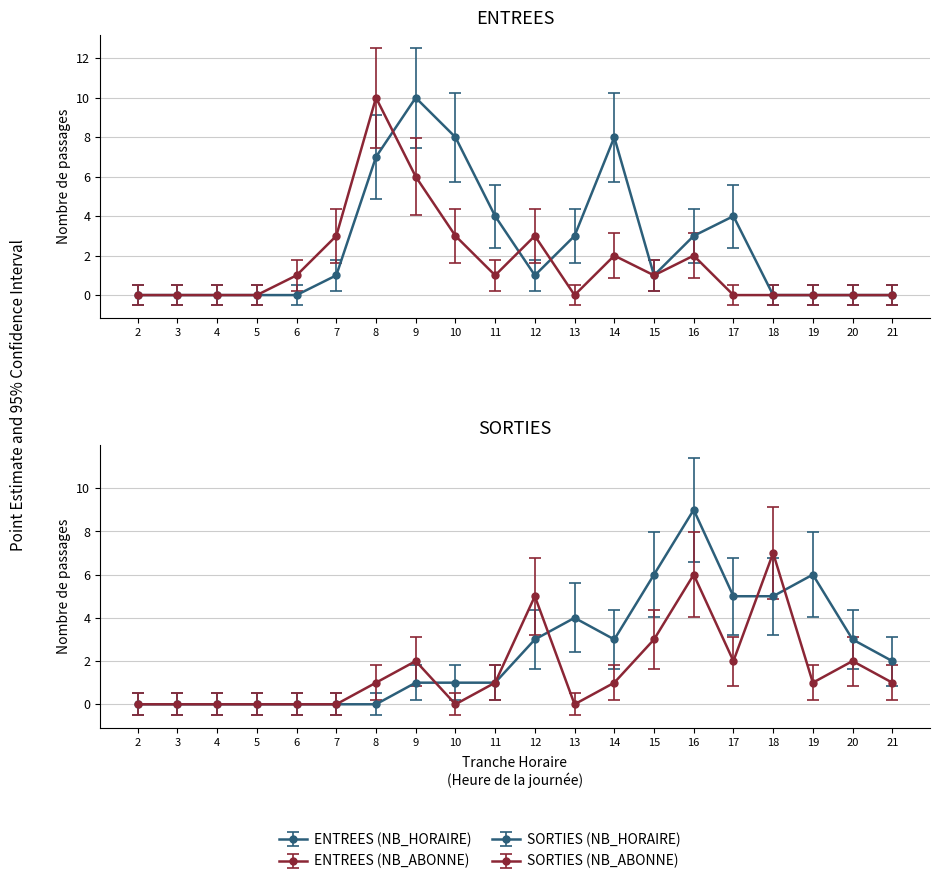

Which category has the highest value in the SORTIES (NB_ABONNE) series?

18